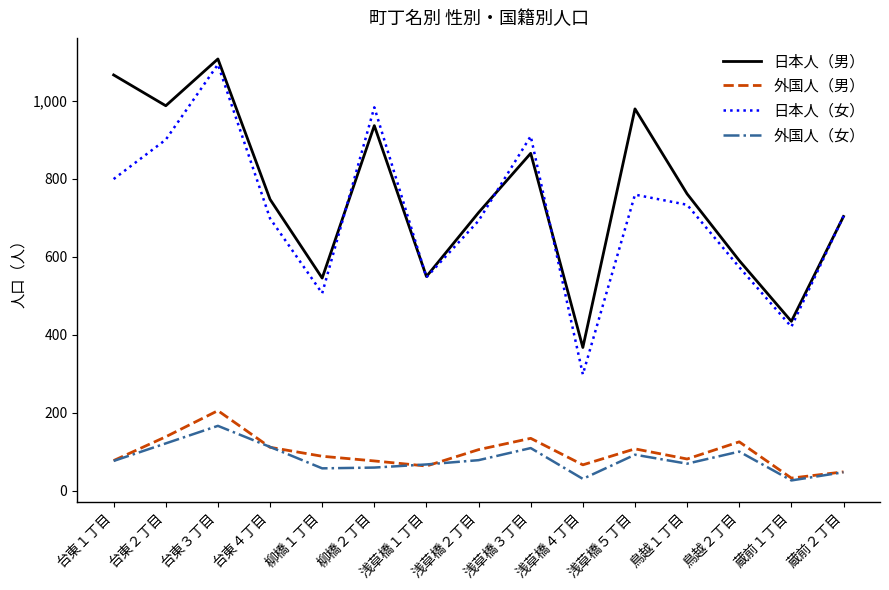

Which series has the largest total across all categories?

日本人（男）